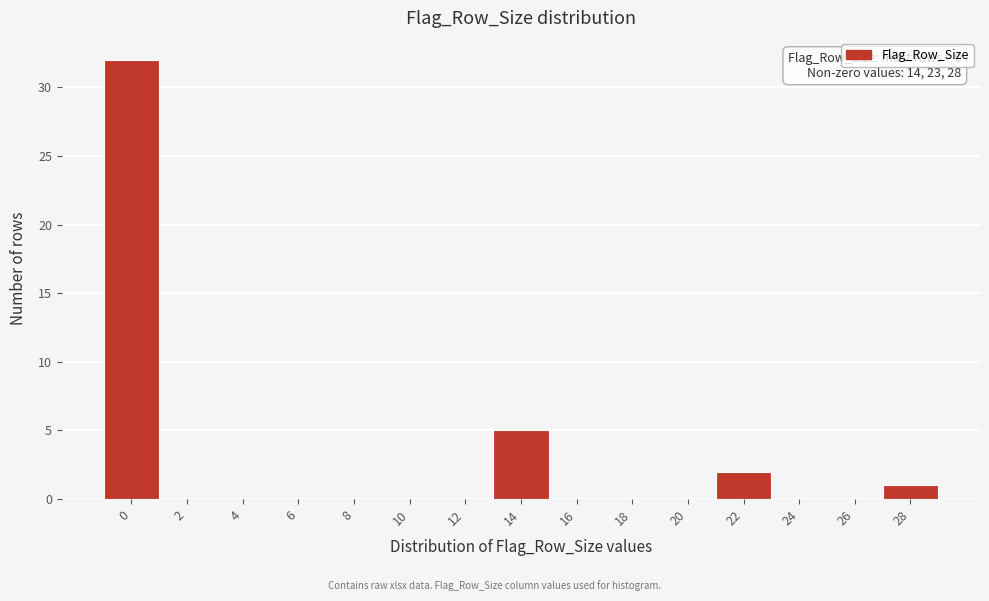

Reading right to left, extract all data points from this chart.

28=1	26=0	24=0	22=2	20=0	18=0	16=0	14=5	12=0	10=0	8=0	6=0	4=0	2=0	0=32